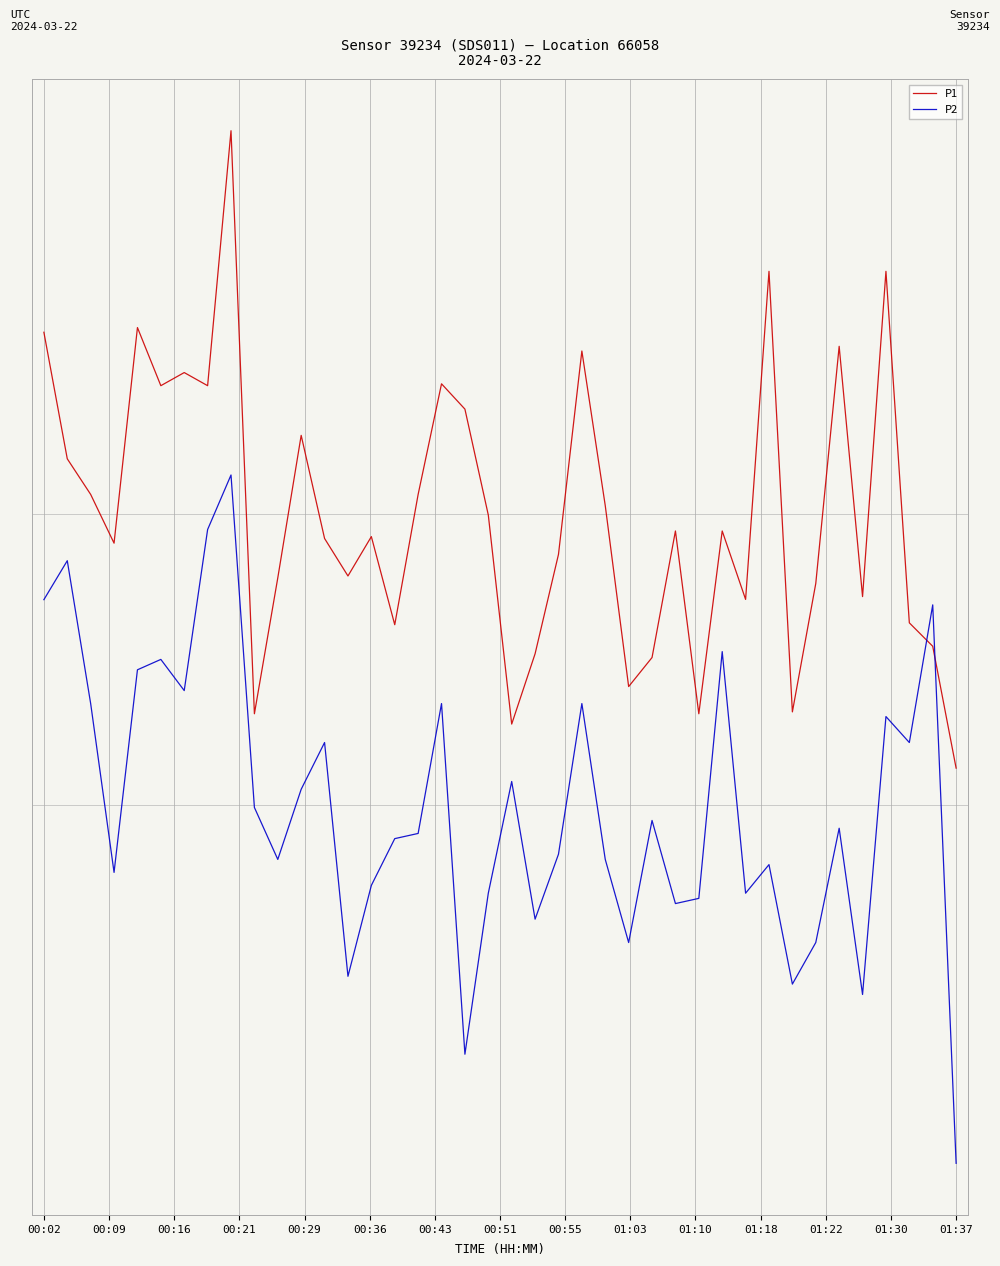

Which series has the largest total across all categories?

P1